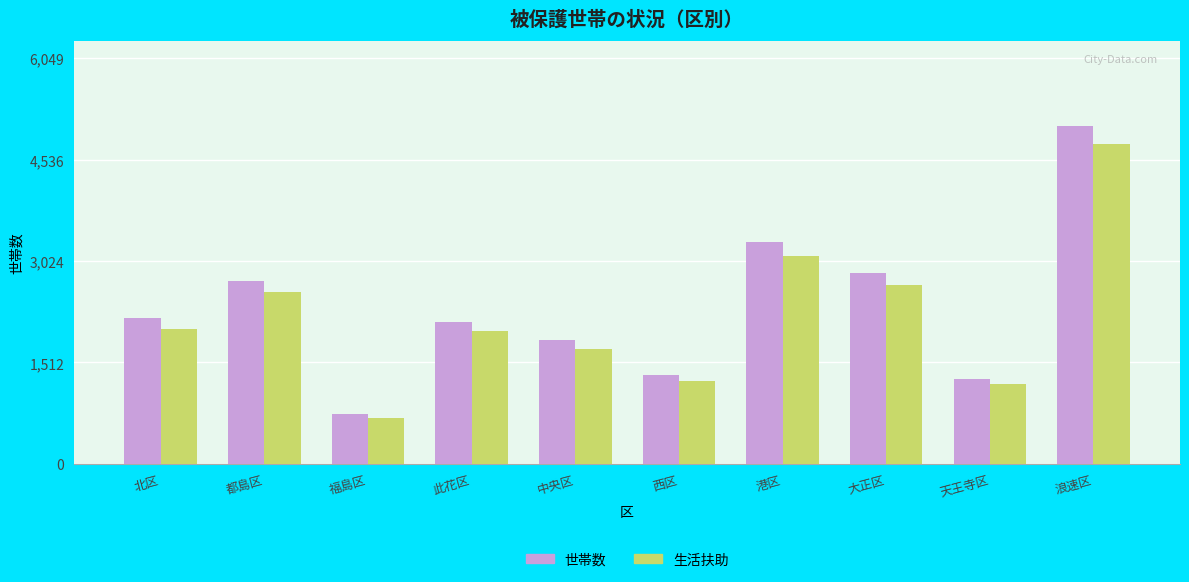

How many data points does each series have?

10